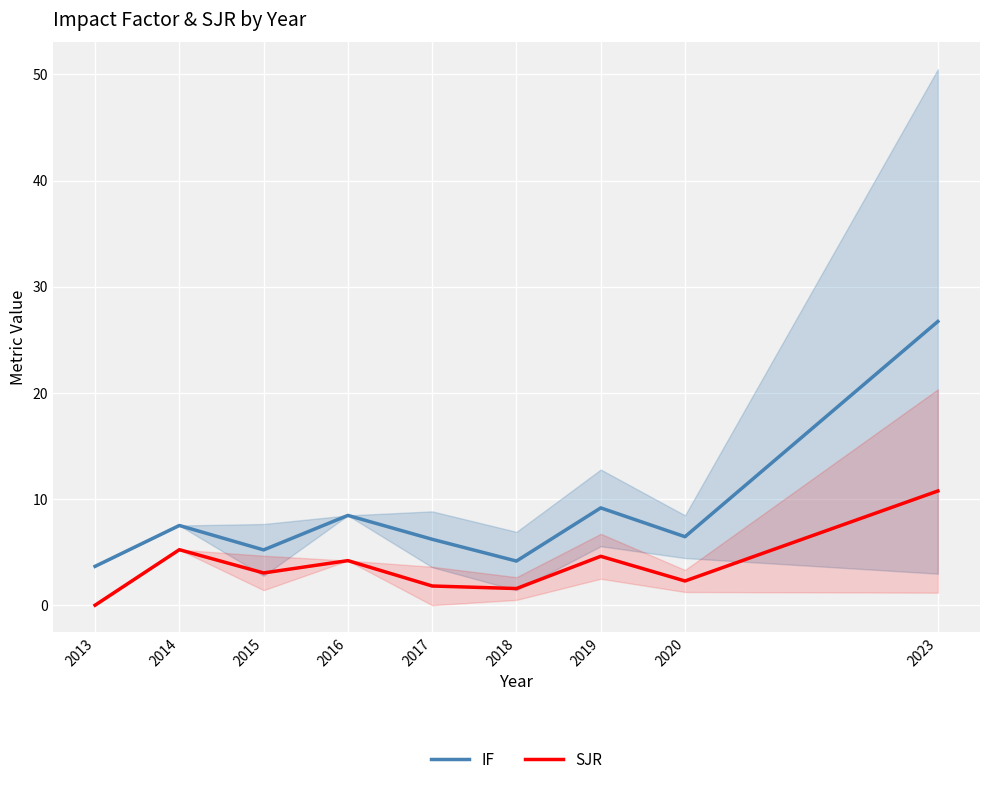

How many categories are shown in the chart?

9